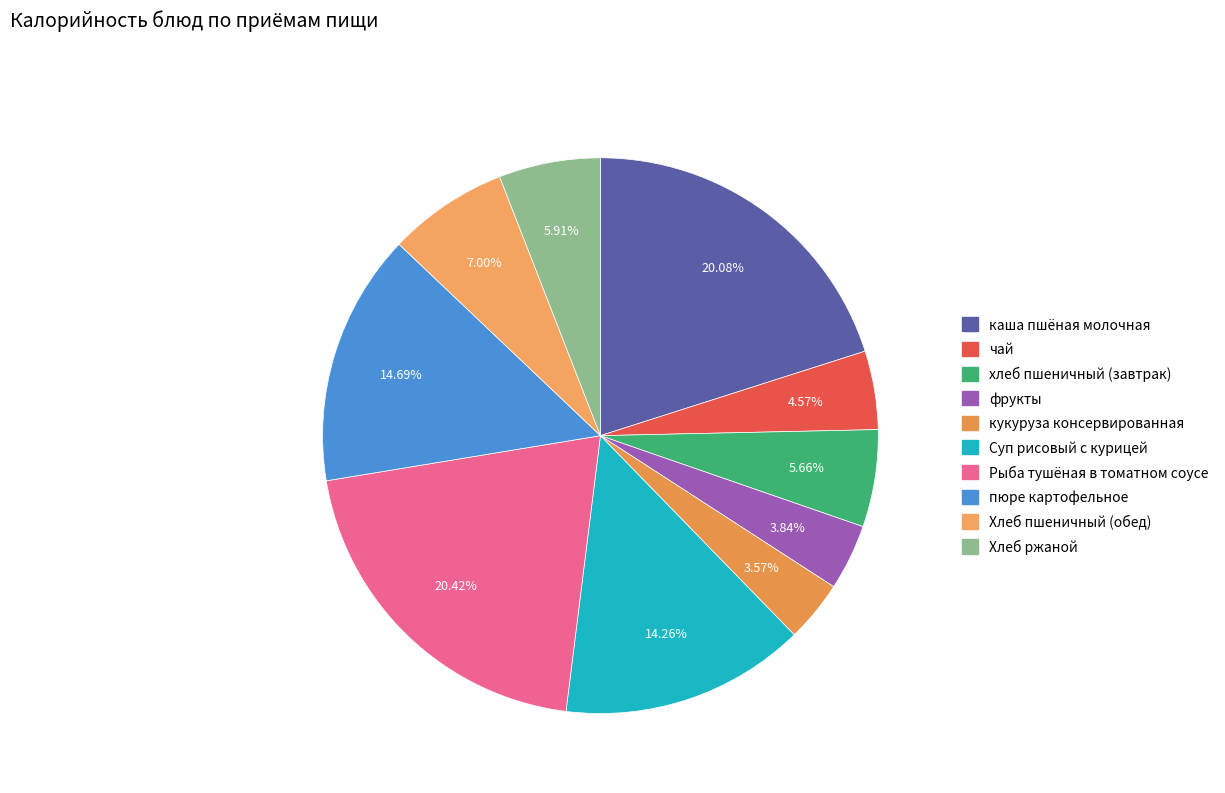

Rank the categories by value from highest to lowest.

Рыба тушёная в томатном соусе, каша пшёная молочная, пюре картофельное, Суп рисовый с курицей, Хлеб пшеничный (обед), Хлеб ржаной, хлеб пшеничный (завтрак), чай, фрукты, кукуруза консервированная